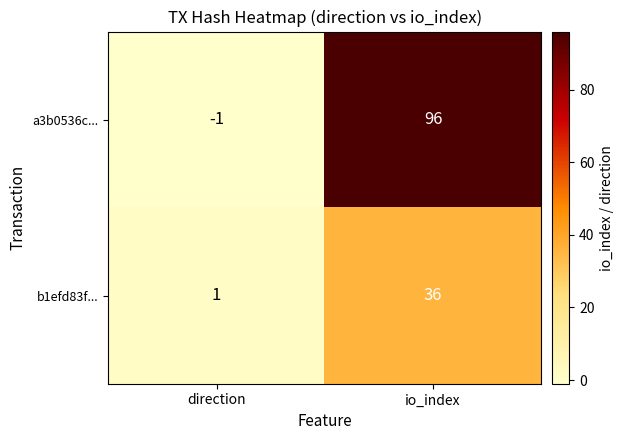

Between direction and io_index, which series saw the biggest shift?

a3b0536c...